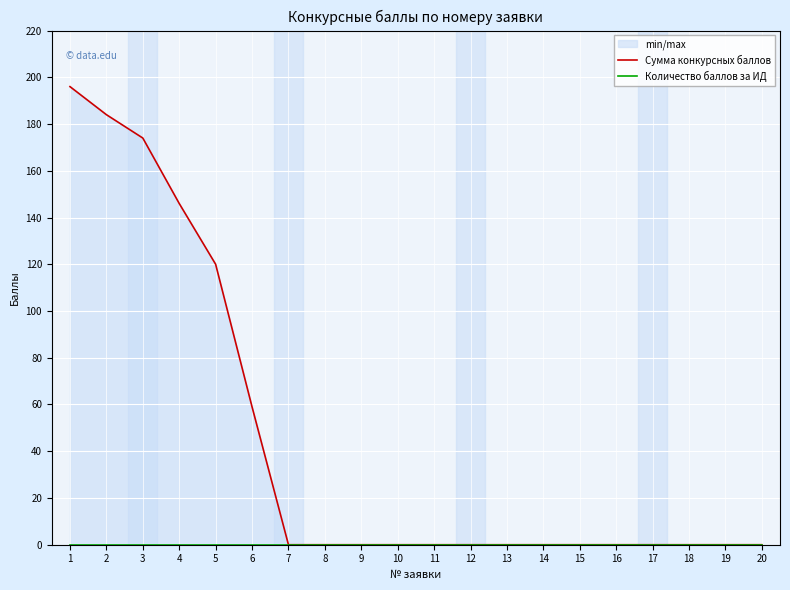

Between 3 and 2, which is larger?

2